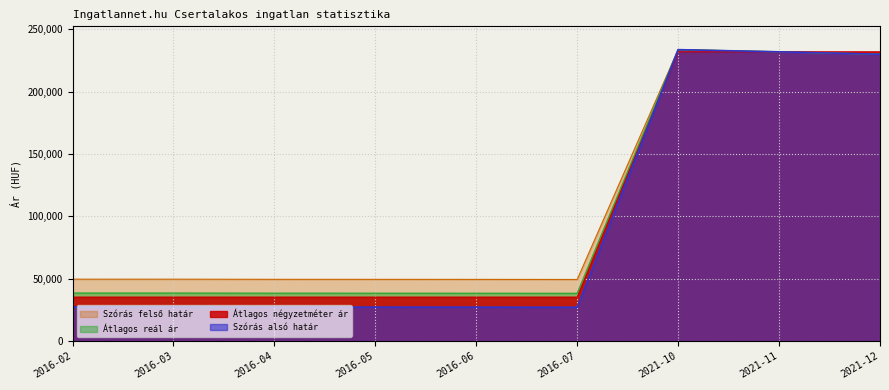

How many data points in Szórás felső határ are less than 49606?

4